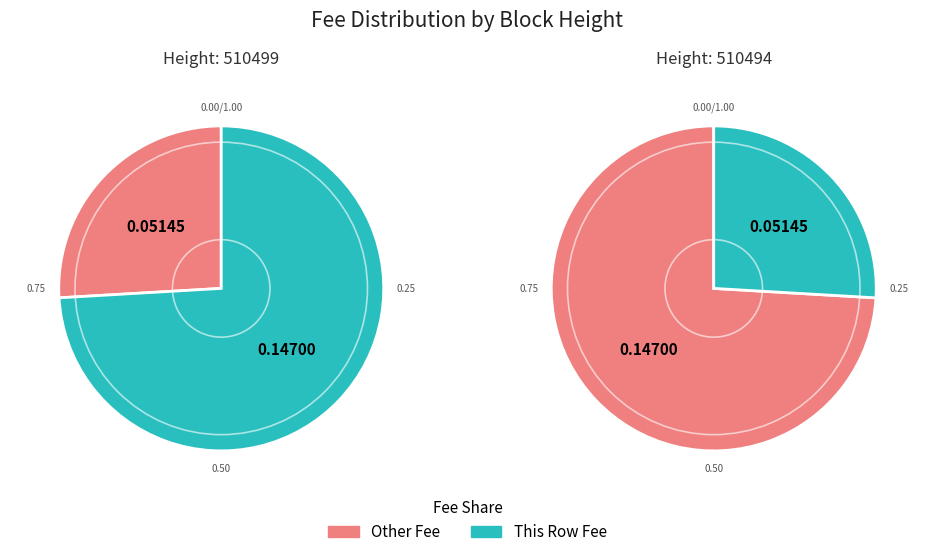

What is the change in value from 510499 to 510494?

-0.1